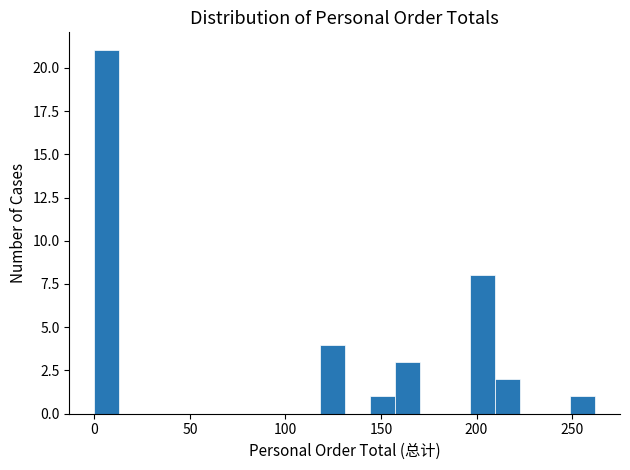

Read against the x-axis, roughly where is the centre of the tallest bar?

5